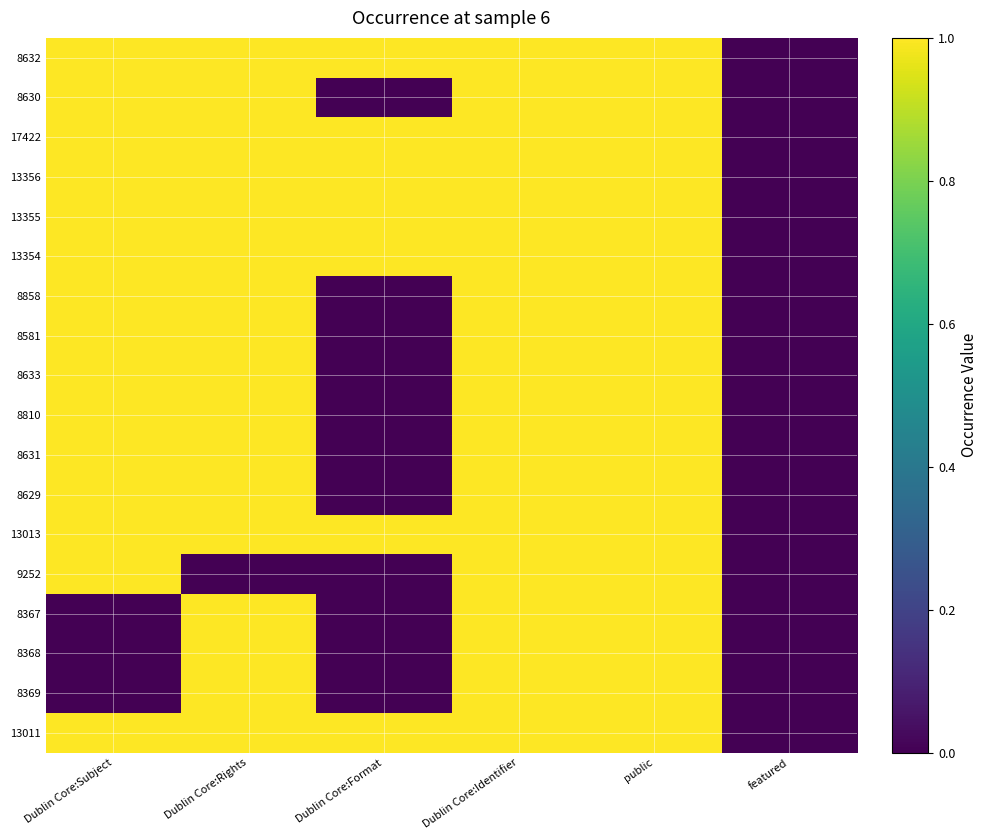

At which category does the chart reach its peak across all series?

Dublin Core:Subject